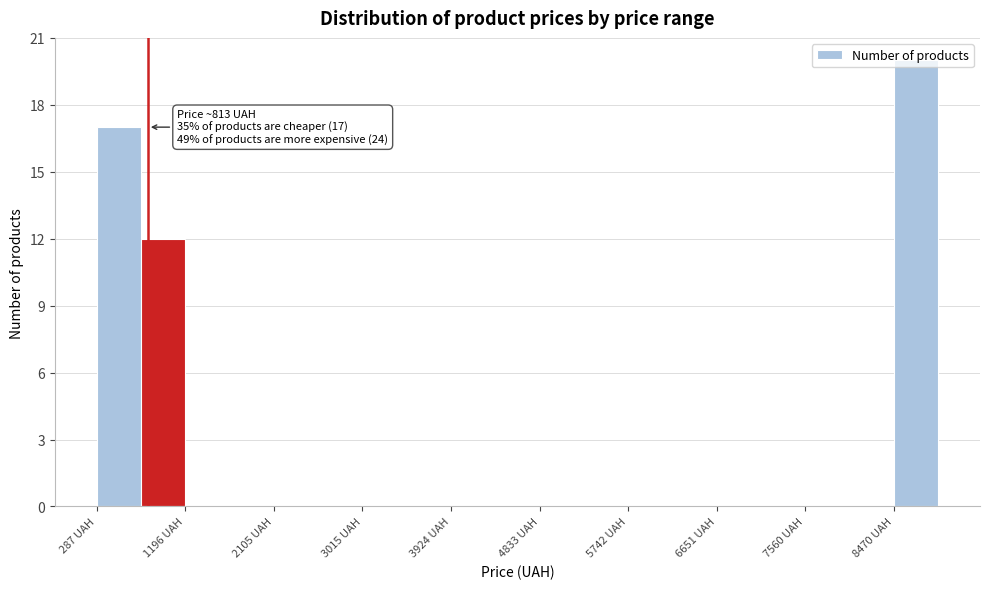

Over which range of the x-axis is the bar tallest?

8500 to 8900